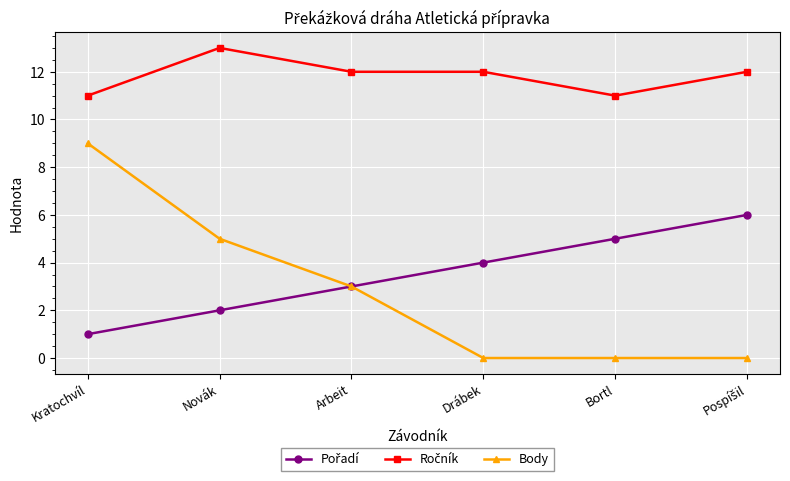

What is the difference between the highest and lowest values at Bortl?

11